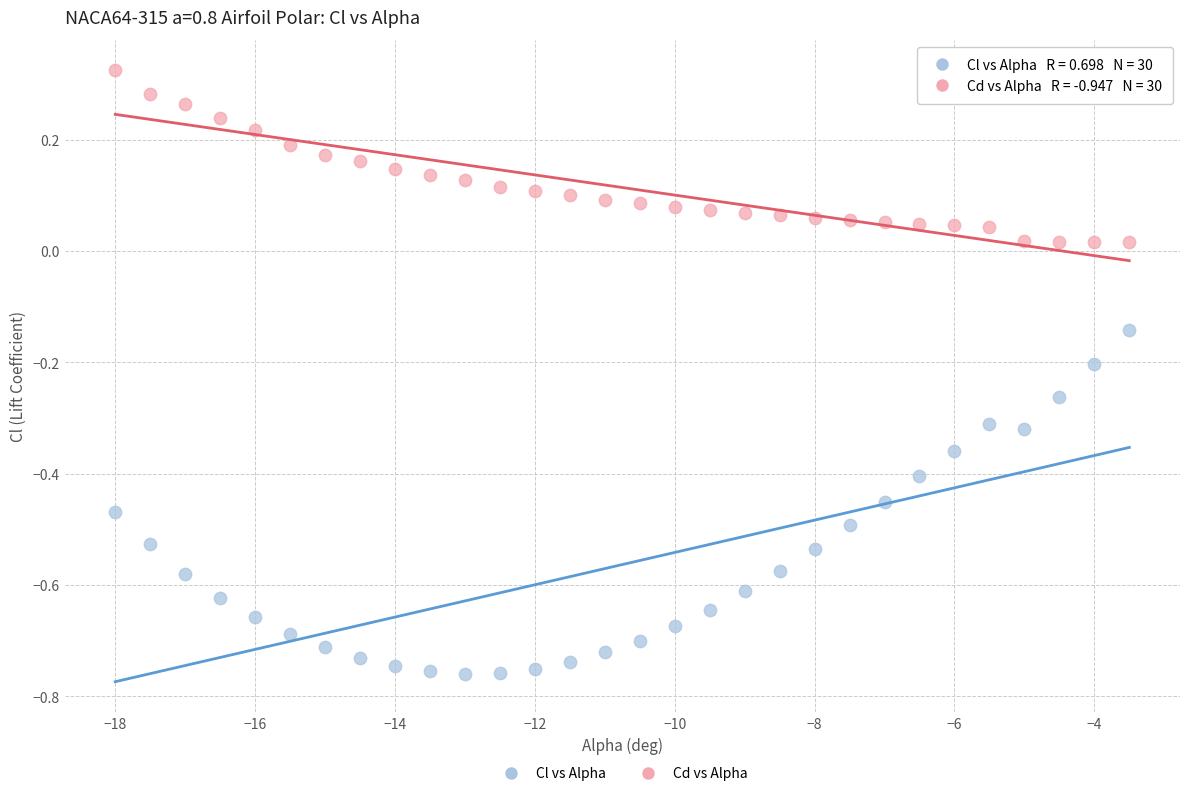

Which series reaches the maximum Y coordinate?

Cd vs Alpha